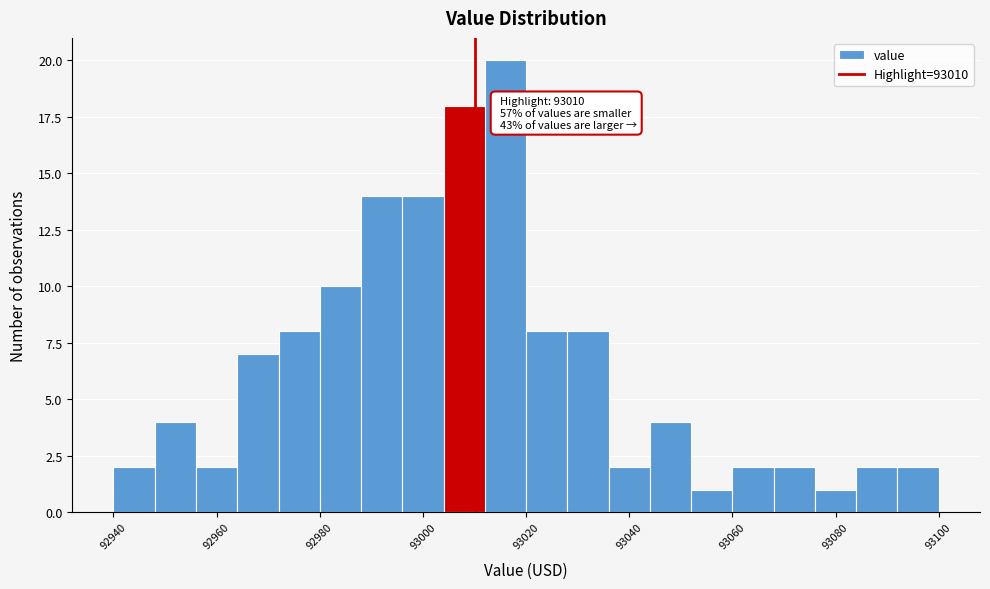

Over which range of the x-axis is the bar tallest?

93012 to 93020